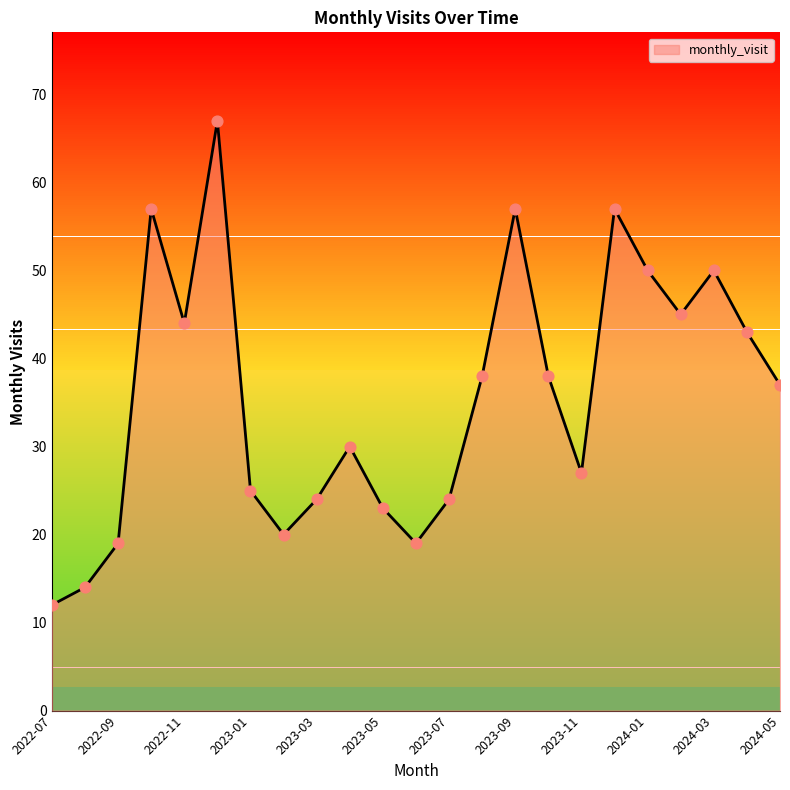

What is the difference between the maximum and minimum values?

55